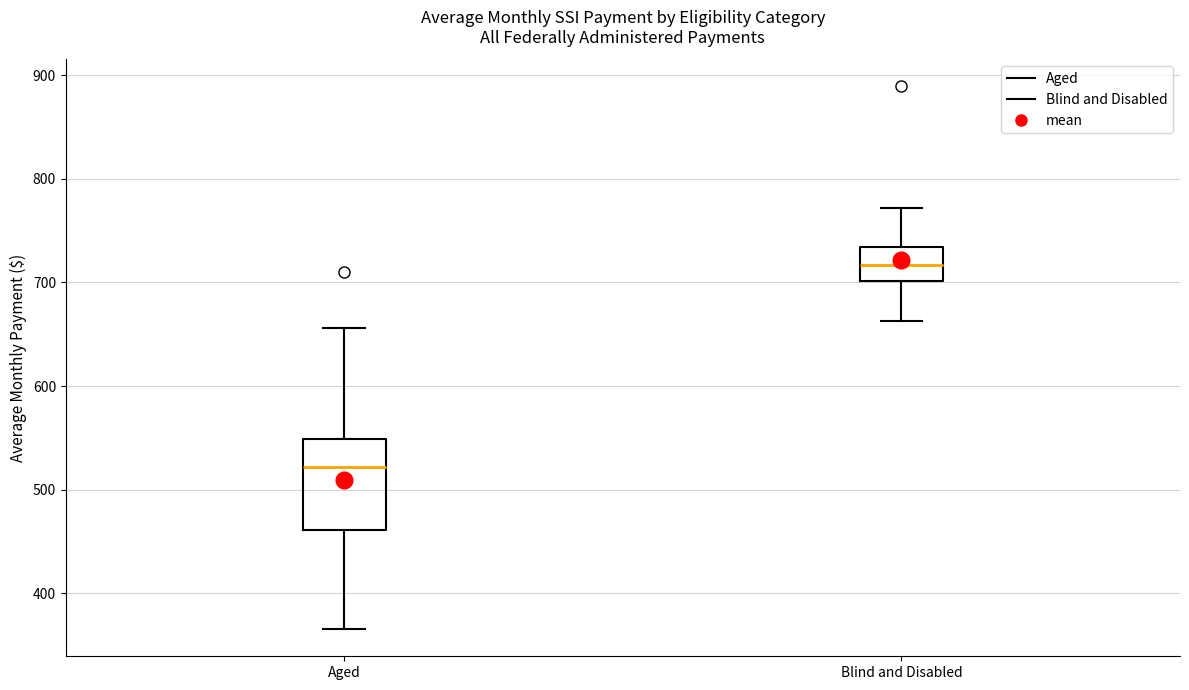

Comparing the boxes themselves (not the whiskers), which one is the tallest?

Aged